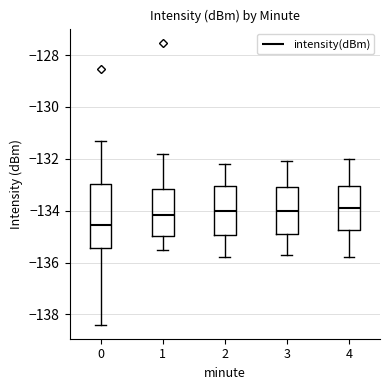

Reading left to right, transcribe this box plot: for each box, give where its median line is, the range the box spans, and where its two whiskers end, as read against the y-axis. The values are not printed on the chart, so give them approximately, as read against the axis.

0: median -134.6, box -135.4 to -133.0, whiskers -138.4 to -131.4
1: median -134.2, box -135.0 to -133.2, whiskers -135.4 to -131.8
2: median -134.0, box -135.0 to -133.0, whiskers -135.8 to -132.2
3: median -134.0, box -134.8 to -133.0, whiskers -135.6 to -132.0
4: median -133.8, box -134.8 to -133.0, whiskers -135.8 to -132.0